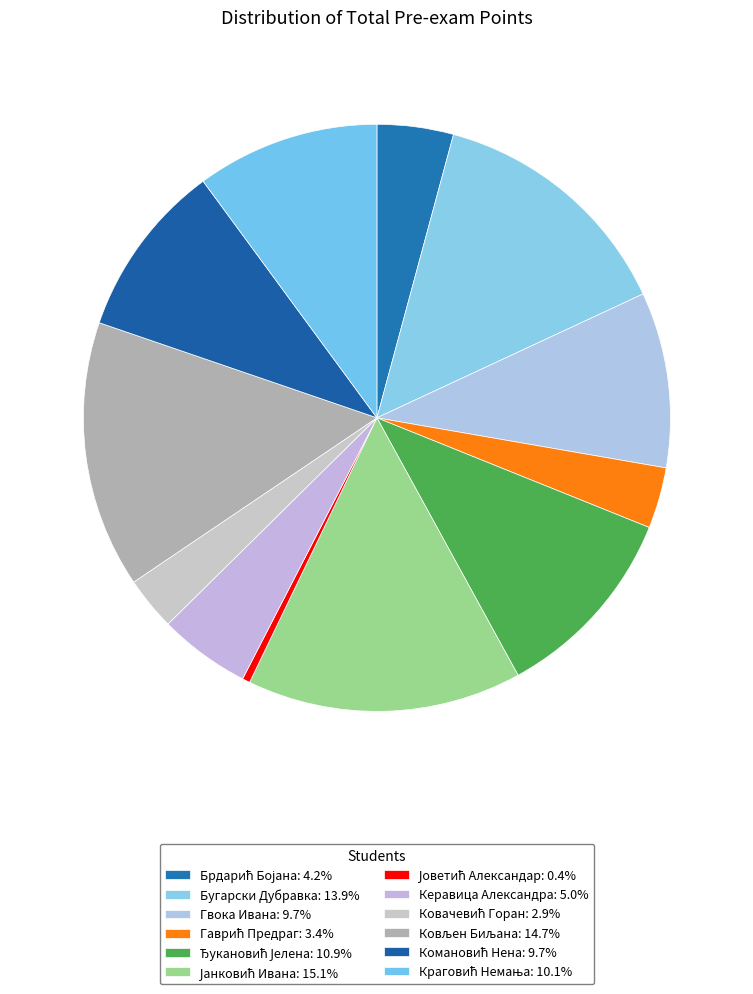

The Керавица Александра slice represents 19% of the pie. True or false?

False